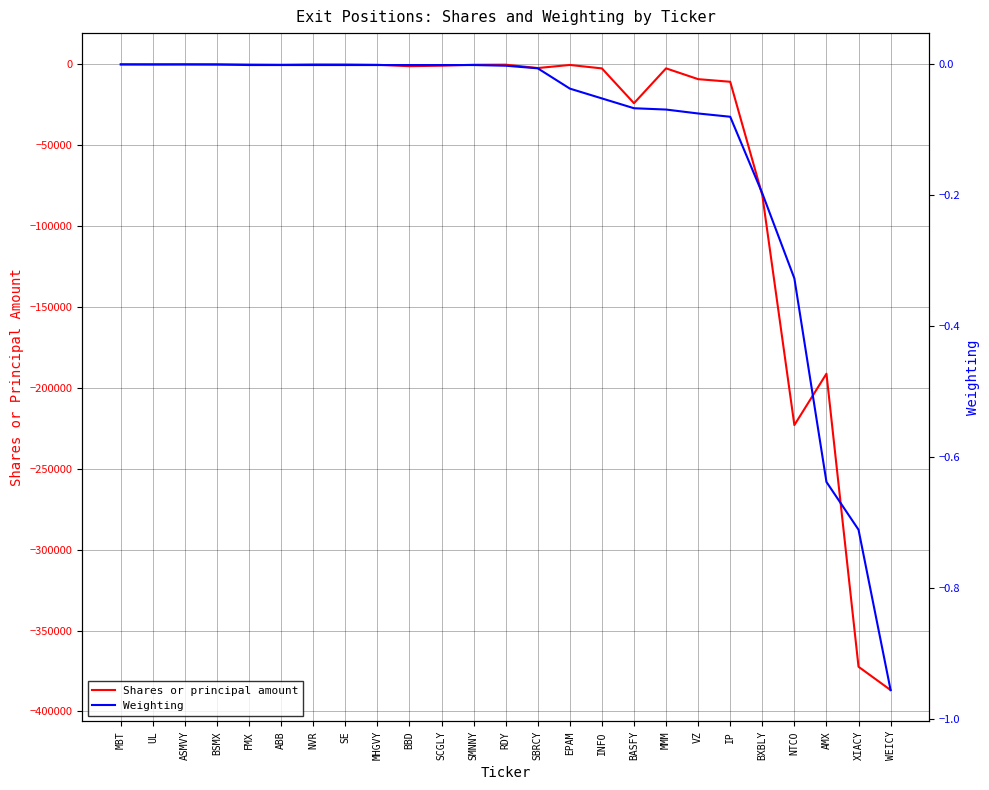

Reading left to right, transcribe all the data shown in this chart.

Shares or principal amount: 0.0	-62.0	-4.0	-117.0	-73.0	-204.0	-1.0	-27.0	-237.0	-1108.0	-787.0	-228.0	-176.0	-2251.0	-350.0	-2480.0	-24000.0	-2450.0	-9125.0	-10740.0	-80822.0	-222974.0	-191216.0	-372374.0	-386783.0
Weighting: 0.0	0.0	0.0	0.0	-0.0	-0.0	-0.0	-0.0	-0.0	-0.0	-0.0	-0.0	-0.0	-0.0	-0.0	-0.1	-0.1	-0.1	-0.1	-0.1	-0.2	-0.3	-0.6	-0.7	-1.0